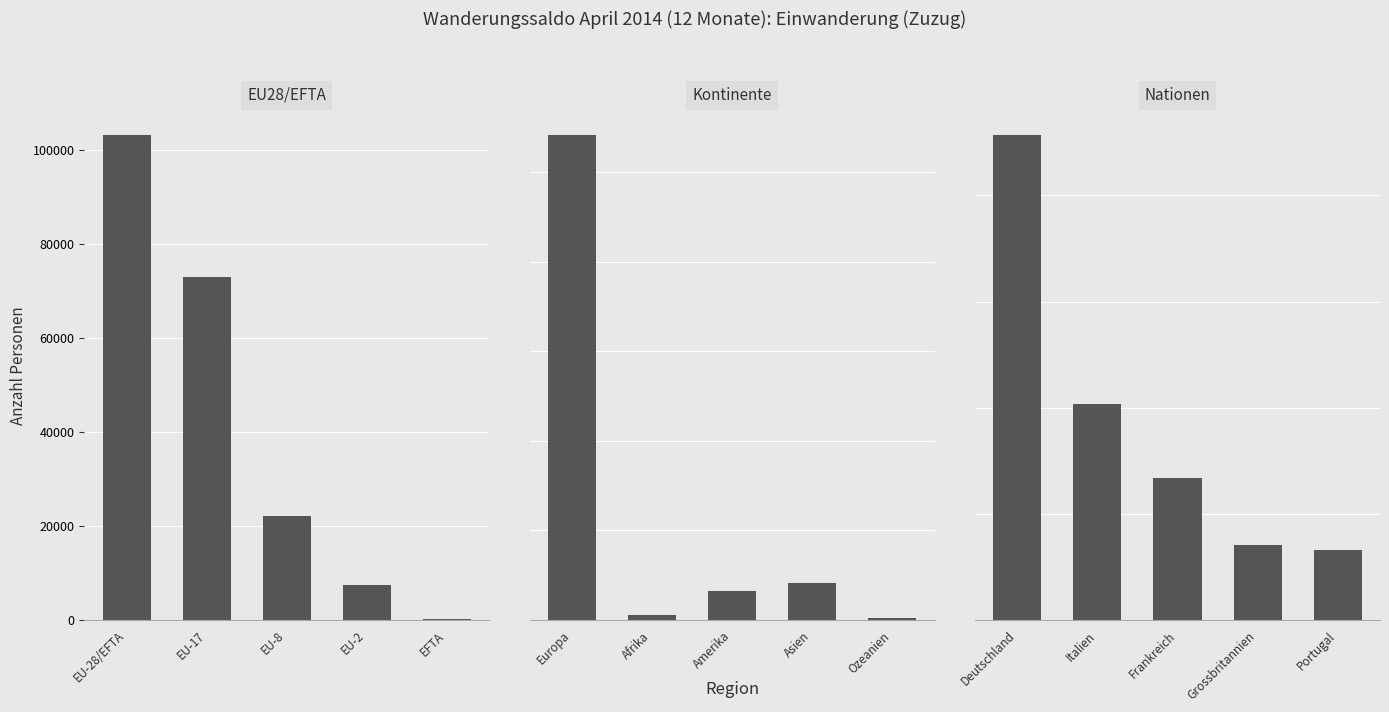

True or false: the data shows 13100 at Deutschland.

False